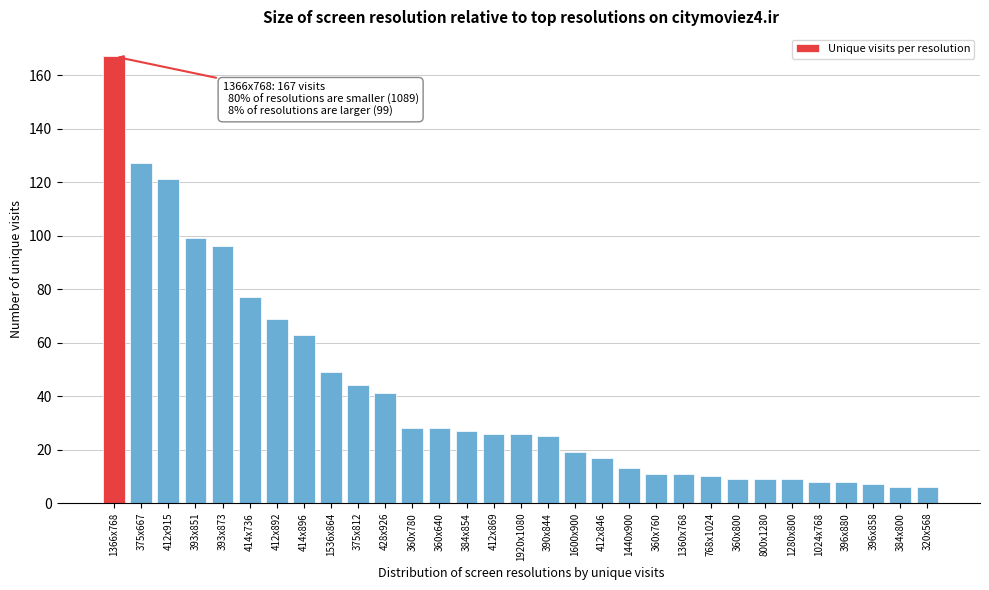

Is it true that the value at 320x568 is 6?

True